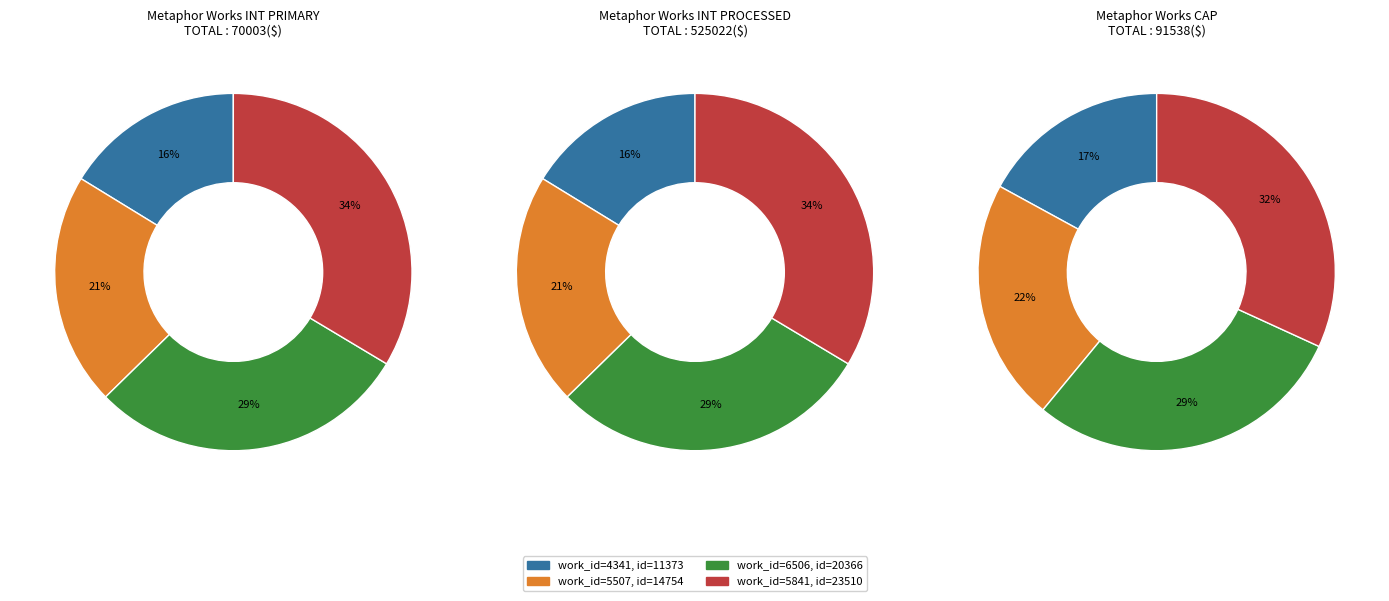

True or false: 6506 accounts for 35% of the total.

False